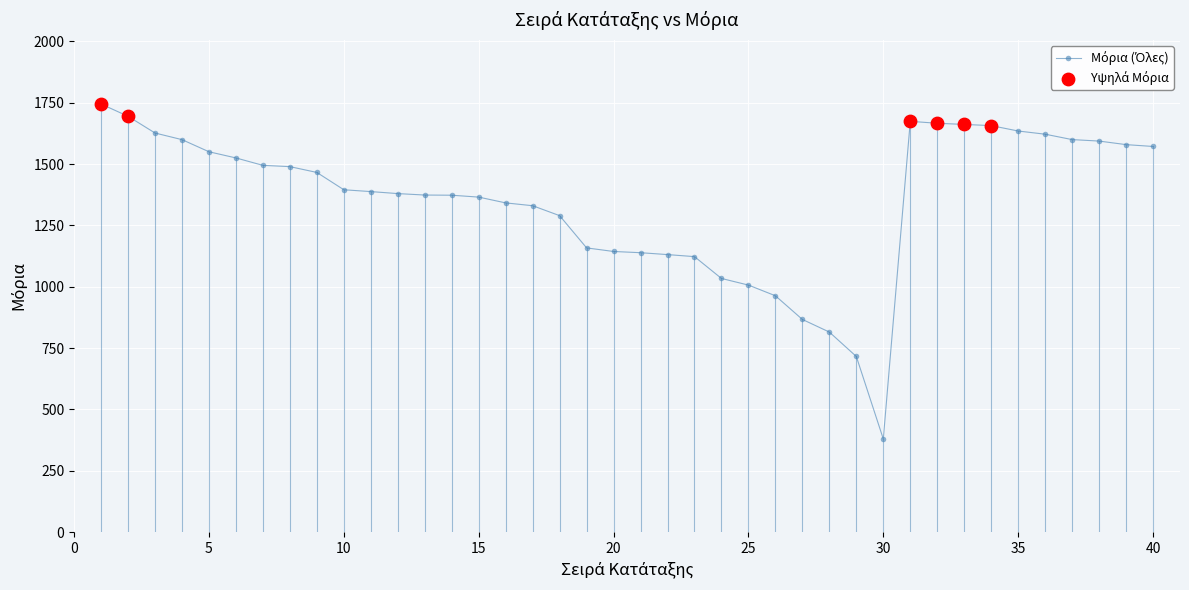

What is the greatest value displayed?

1745.0